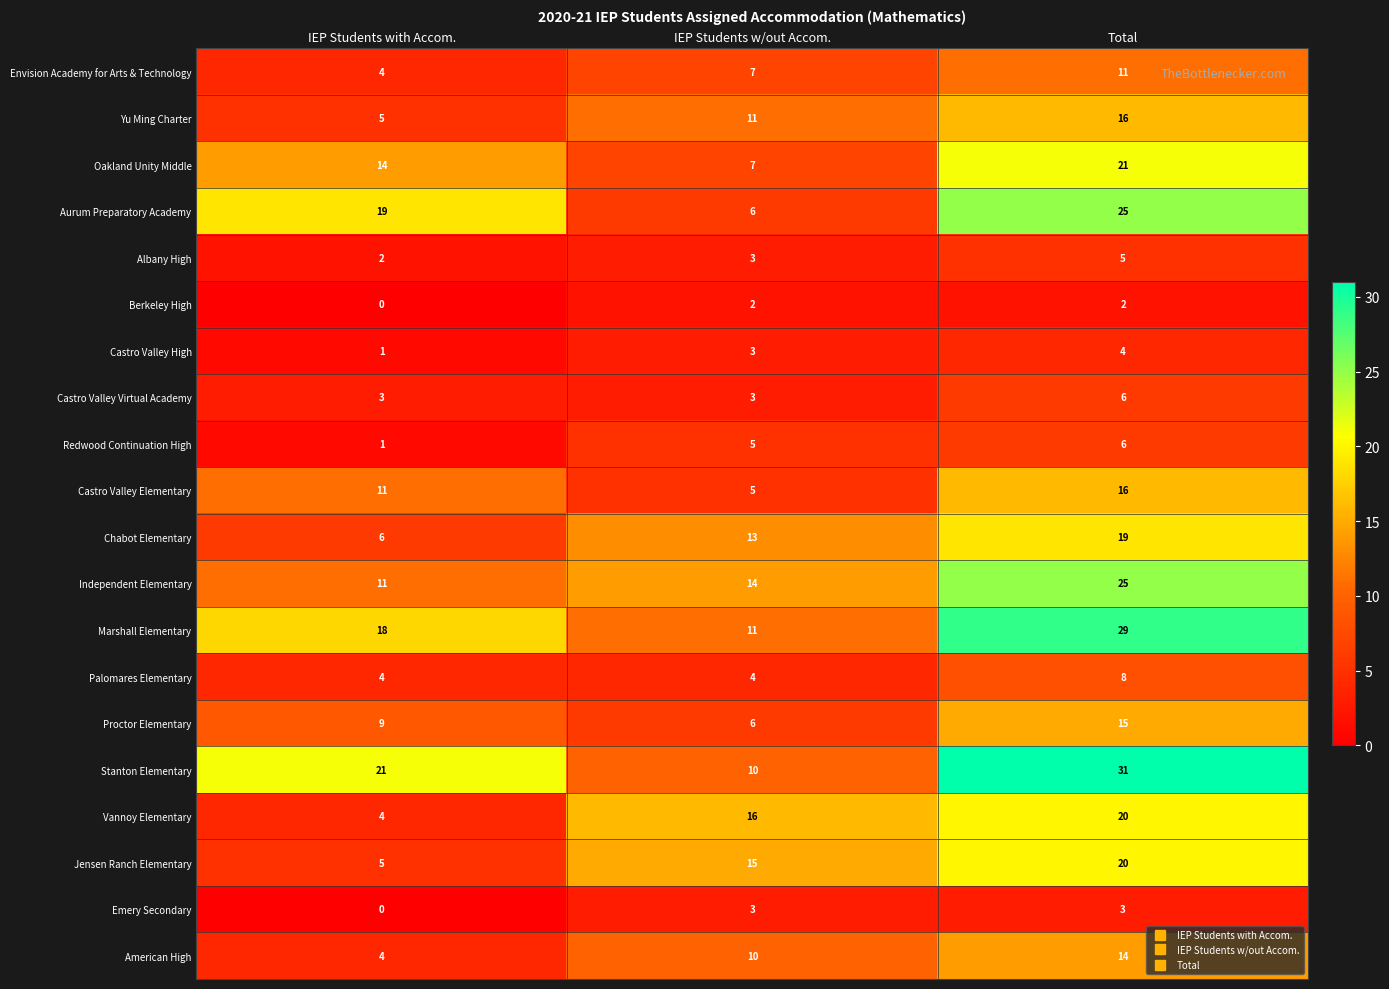

The value of Jensen Ranch Elementary at IEP Students w/out Accom. is 15. True or false?

True